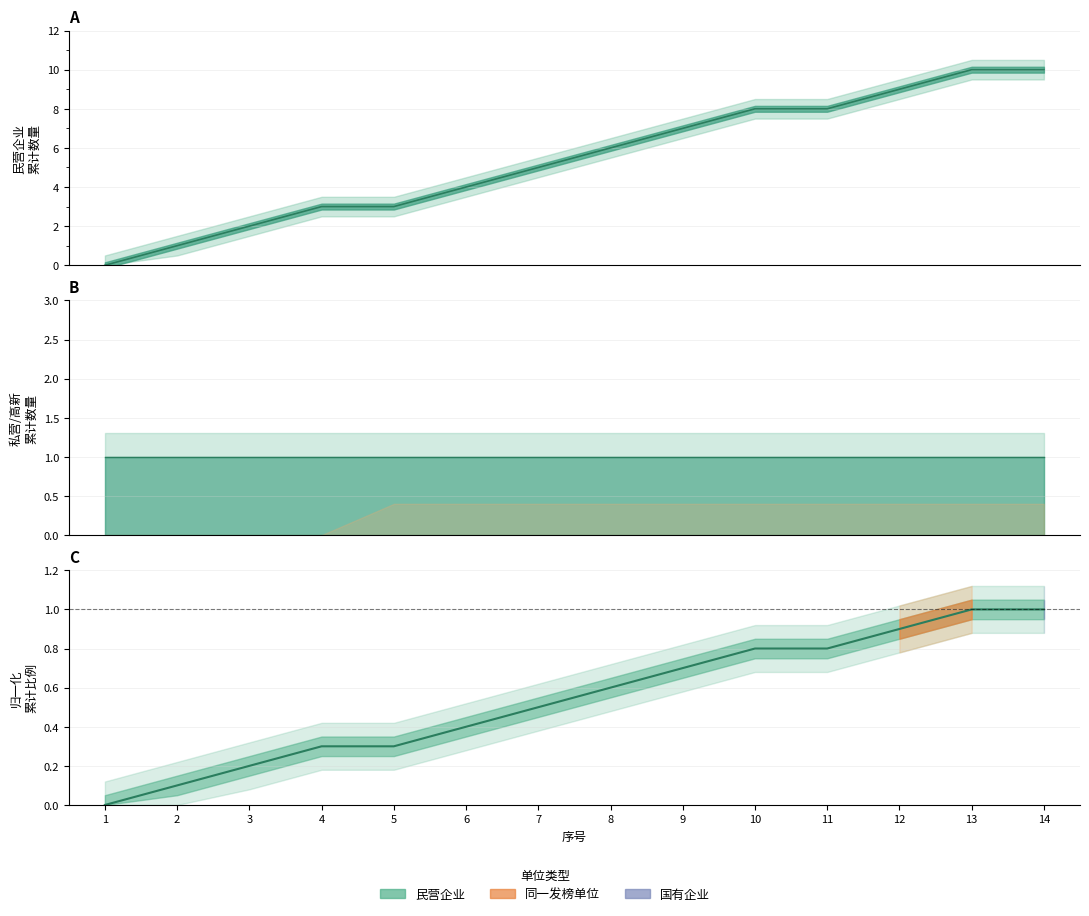

What is the difference between the maximum and minimum values?

1.0